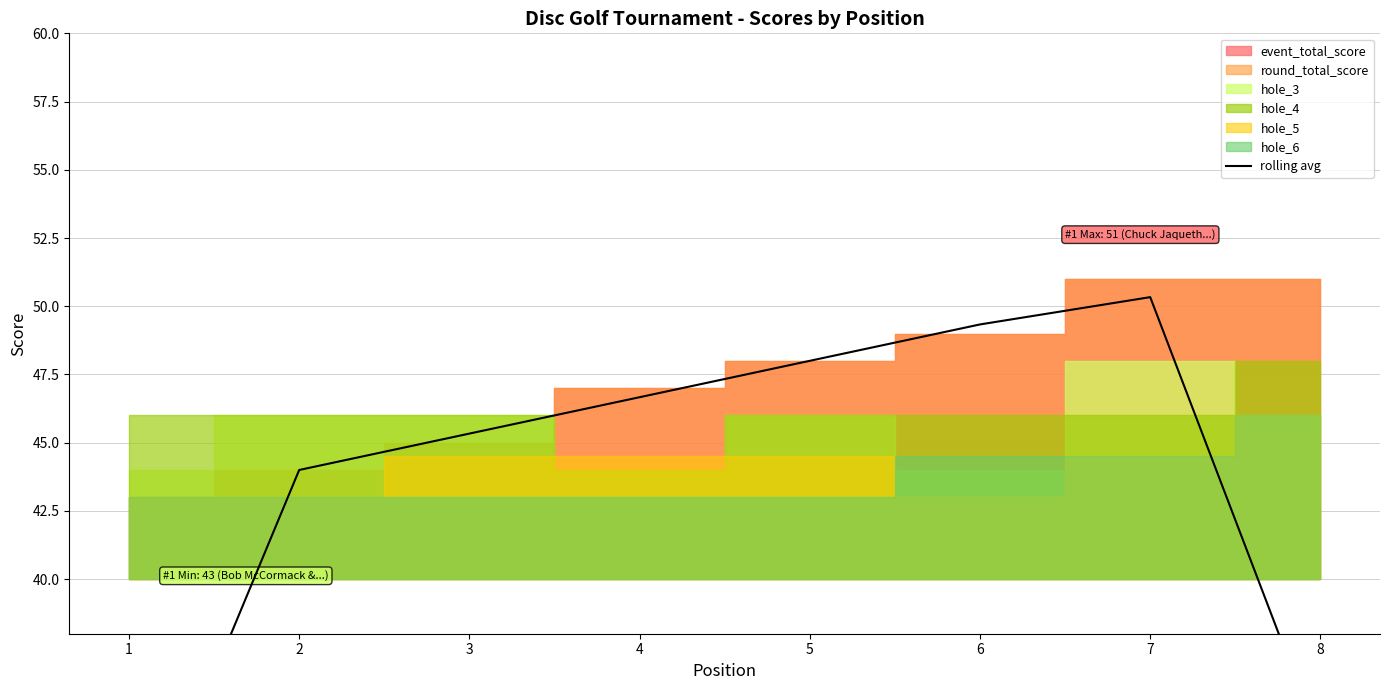

Is it true that the value at 5 is 48.0?

True